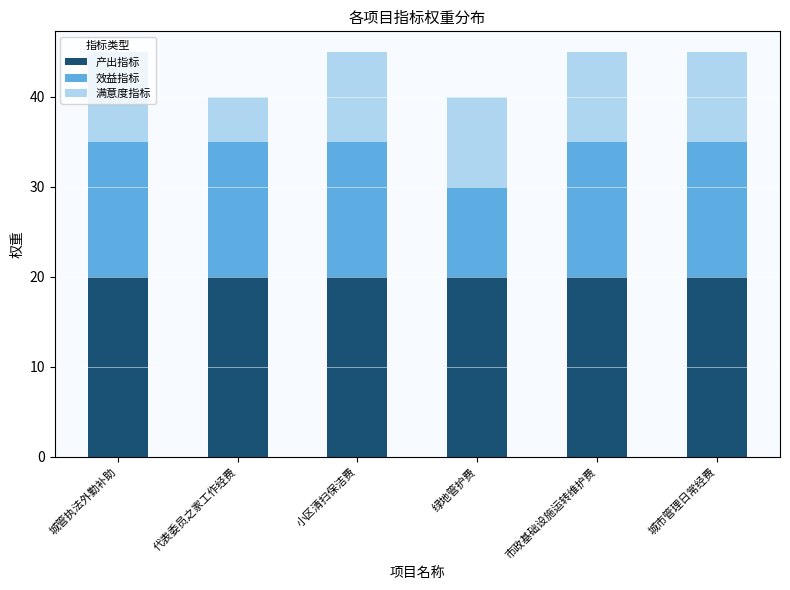

What is the maximum value for 产出指标?

20